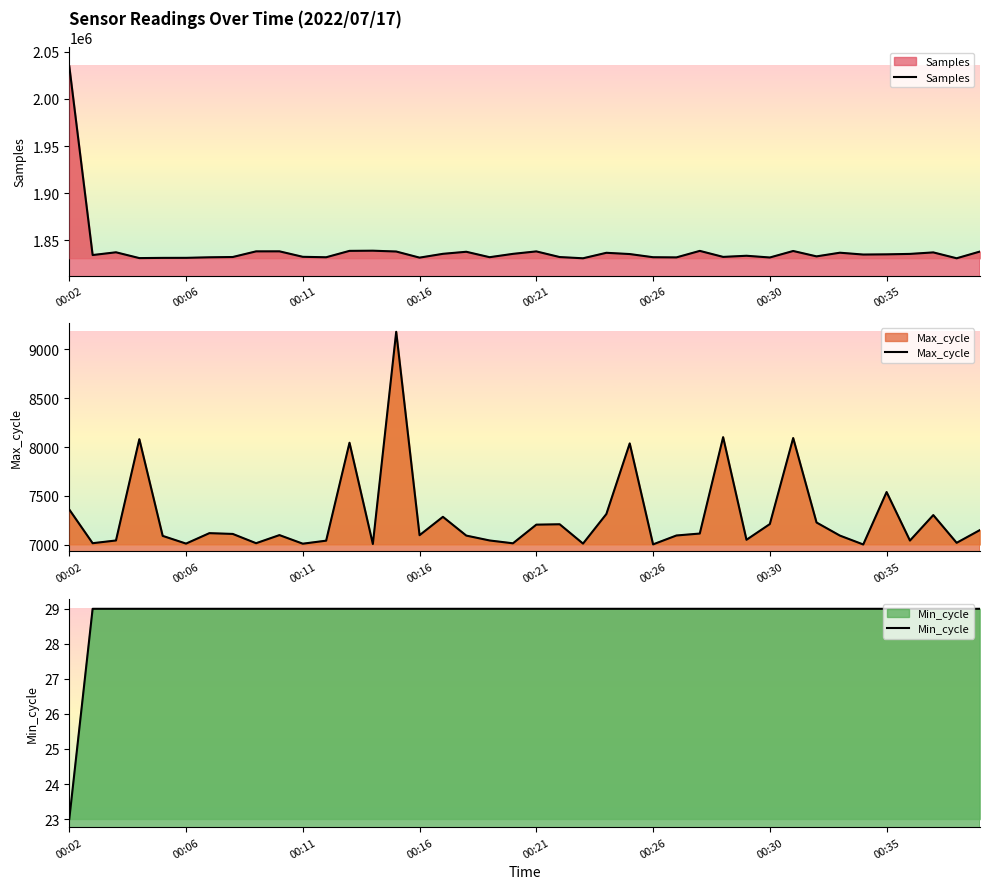

Reading left to right, extract all data points from this chart.

Samples: 2034878	1834121	1837040	1830876	1831104	1831150	1831727	1832030	1838033	1838062	1832238	1831763	1838554	1838742	1837871	1831368	1835414	1837600	1831824	1835379	1837989	1831984	1830678	1836509	1835169	1831801	1831622	1838536	1832149	1833356	1831520	1838422	1832701	1836595	1834649	1834859	1835328	1836927	1830686	1837854
Max_cycle: 7360	7015	7043	8080	7090	7011	7118	7110	7015	7098	7010	7041	8044	7007	9180	7097	7285	7093	7043	7014	7205	7209	7011	7314	8037	7003	7094	7114	8101	7050	7211	8092	7227	7093	7002	7539	7042	7303	7019	7150
Min_cycle: 23	29	29	29	29	29	29	29	29	29	29	29	29	29	29	29	29	29	29	29	29	29	29	29	29	29	29	29	29	29	29	29	29	29	29	29	29	29	29	29